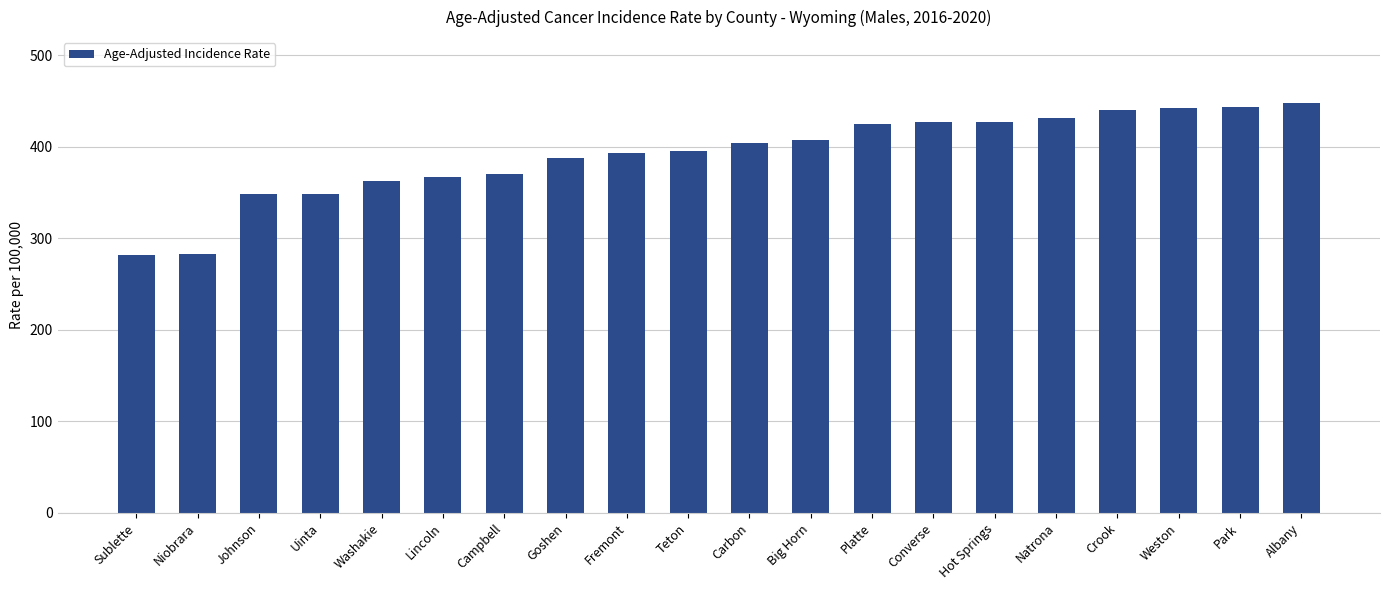

What position from the right is Campbell?

14